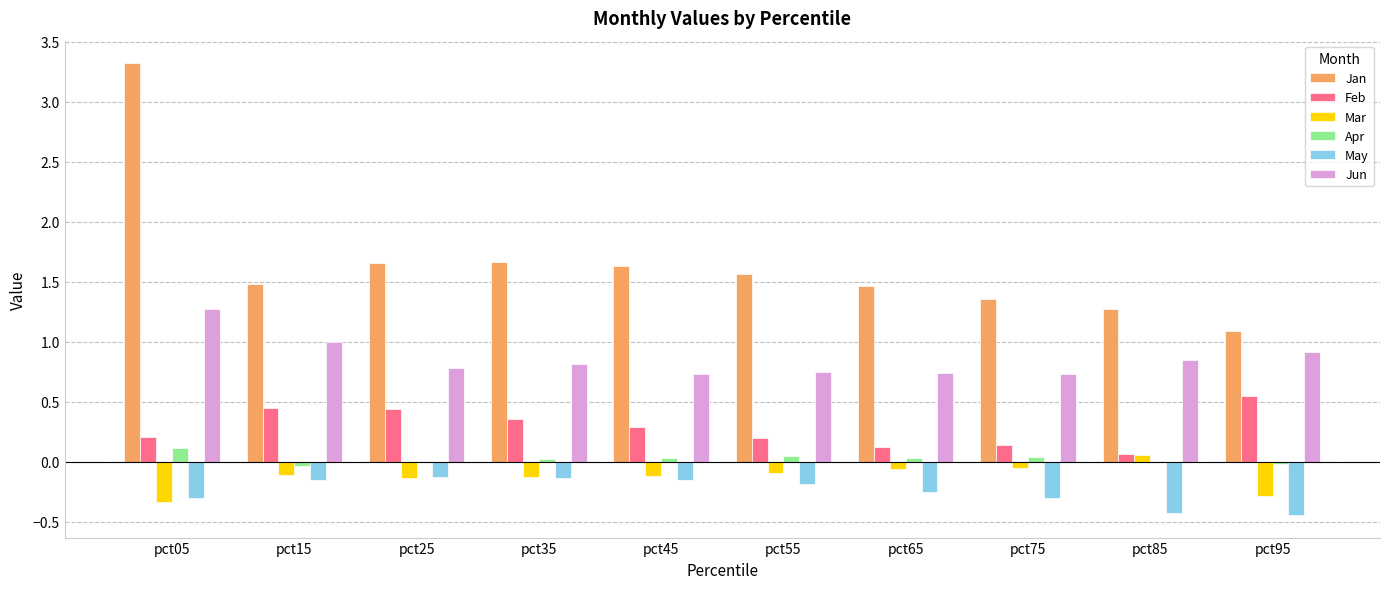

What is the sum of the Feb values at pct25 and pct55?

0.6